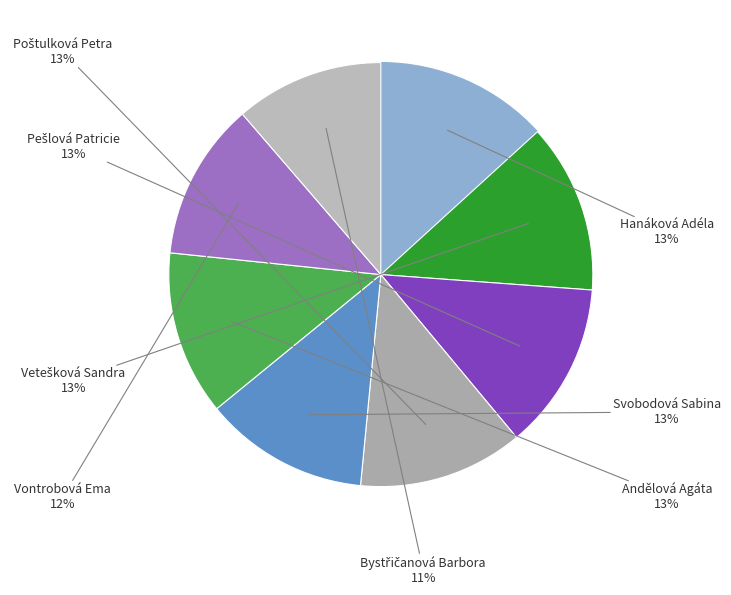

Count the number of slices in the pie.

8